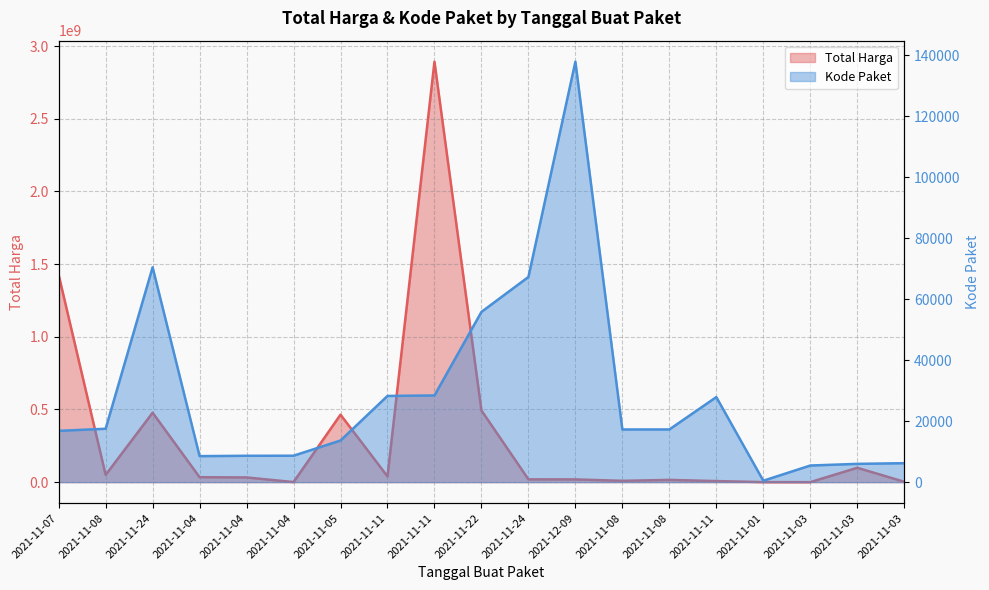

True or false: Kode Paket and Total Harga intersect in this chart.

False